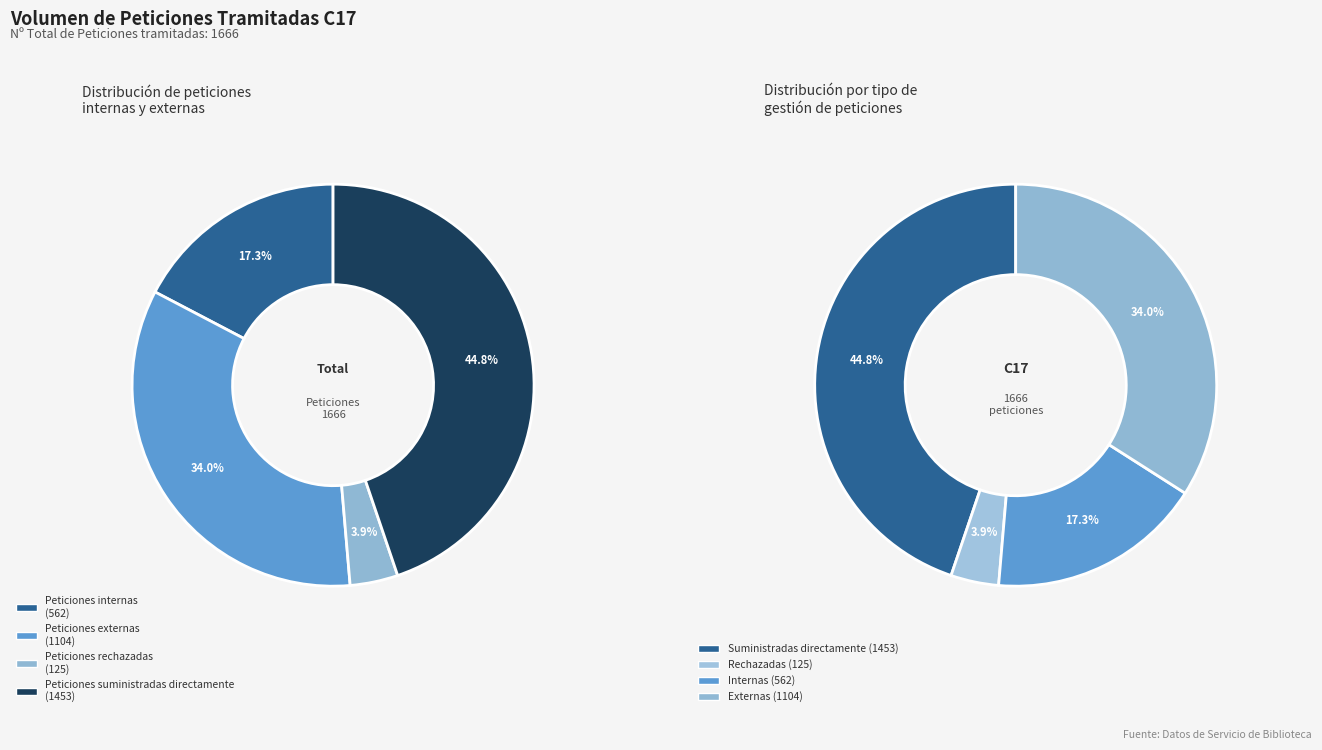

Rank the categories by value from highest to lowest.

Peticiones suministradas directamente, Peticiones externas, Peticiones internas, Peticiones rechazadas